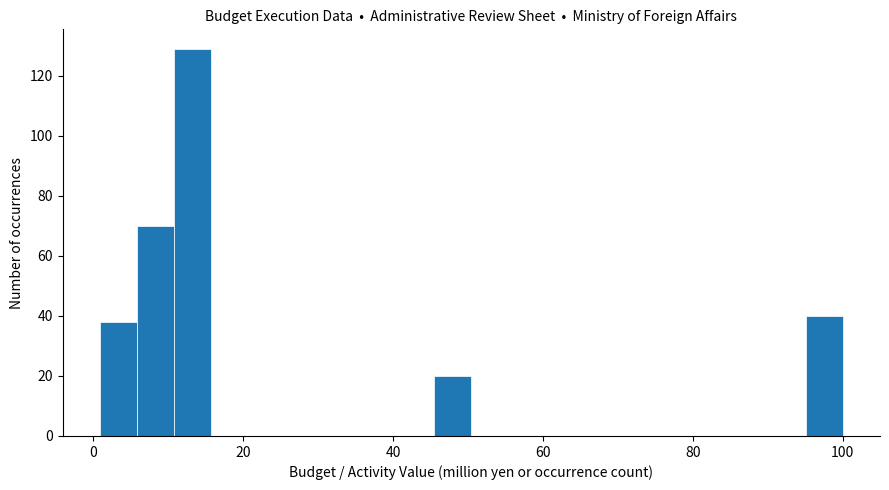

Read against the x-axis, roughly where is the centre of the tallest bar?

14